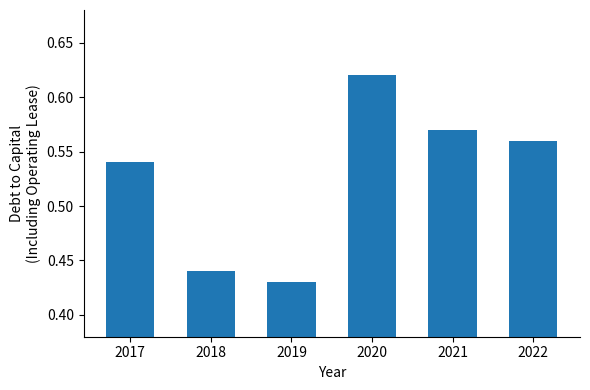

Rank the categories by value from highest to lowest.

2020, 2021, 2022, 2017, 2018, 2019